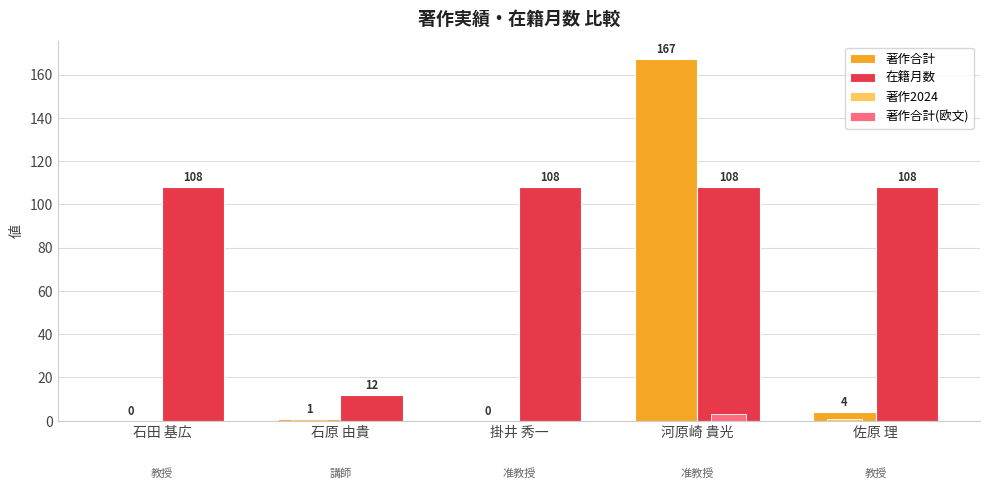

Between 掛井 秀一 and 佐原 理, which series saw the biggest shift?

著作合計